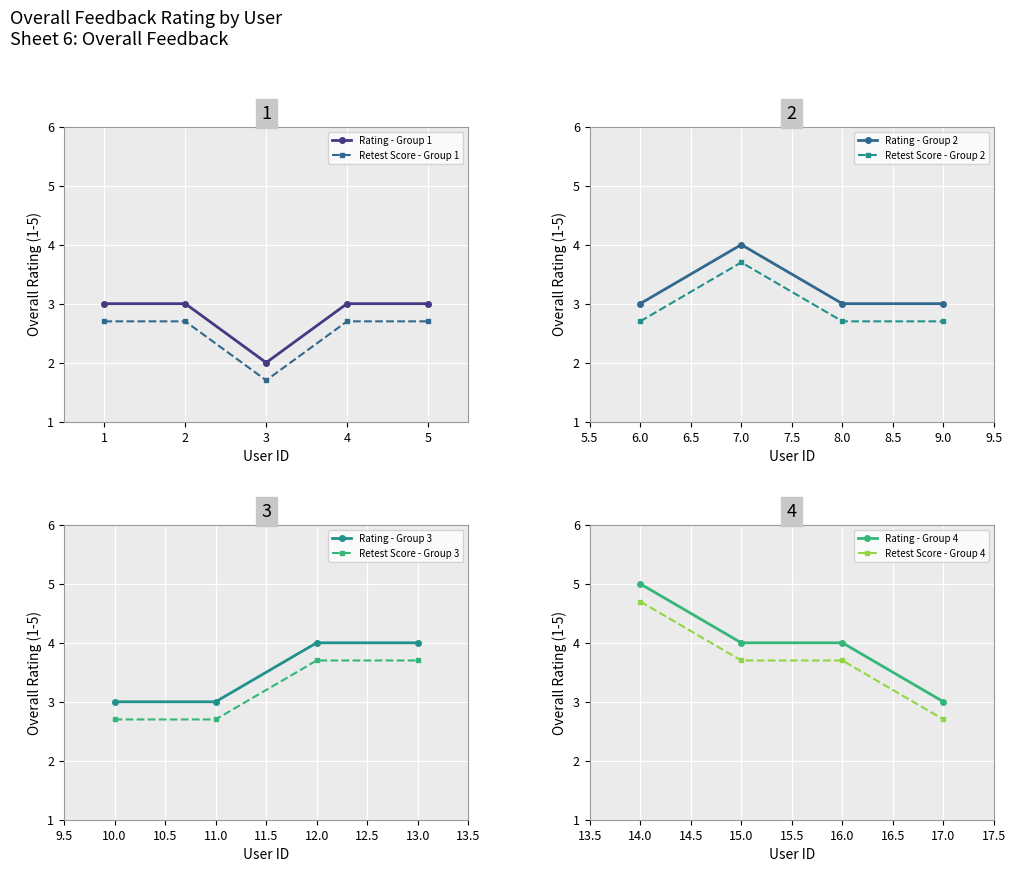

Approximately how many times larger is the value at 16 compared to 9?

1.3